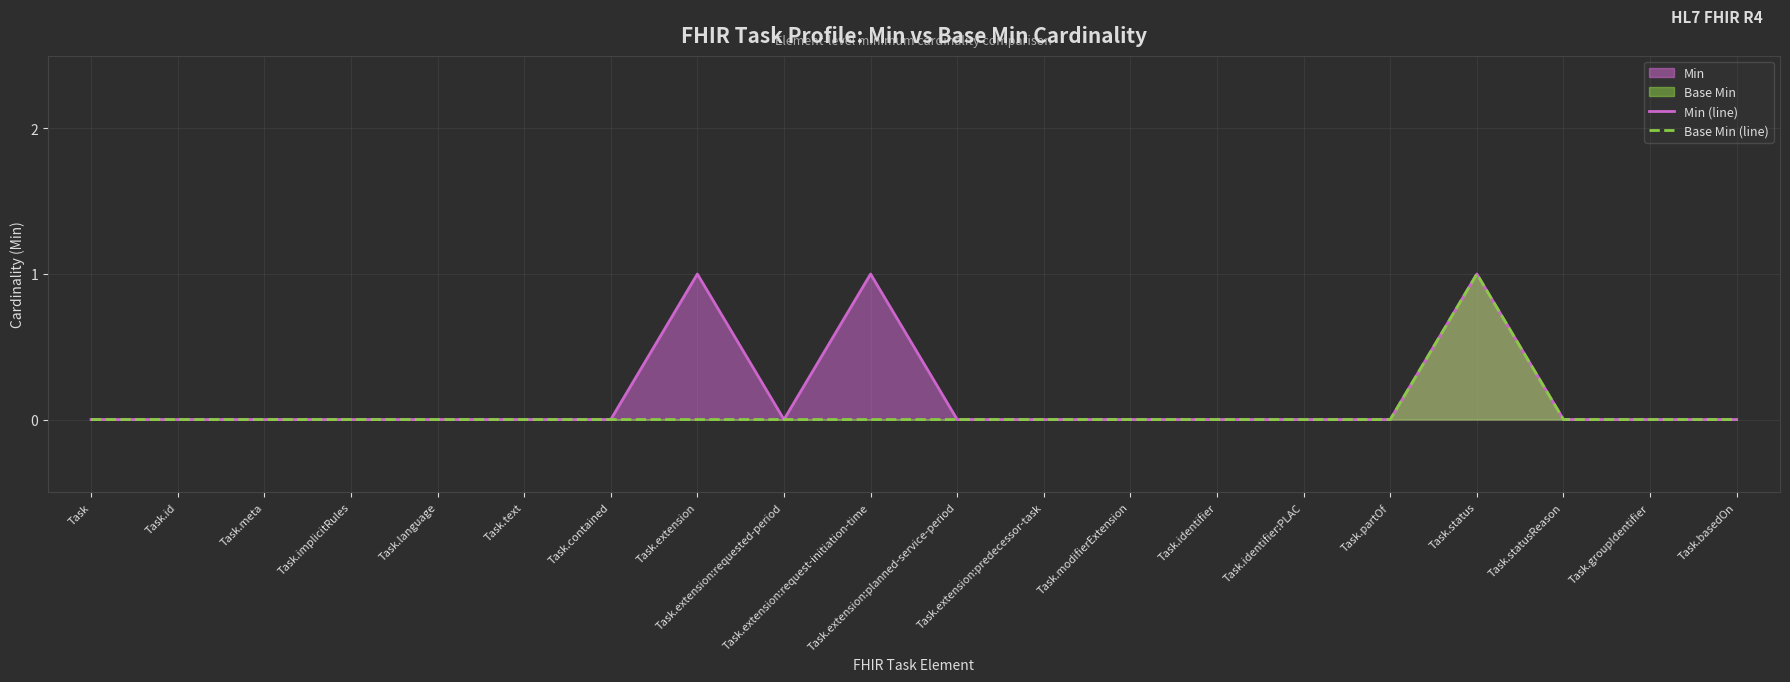

How many values in Base Min (line) are above zero?

1